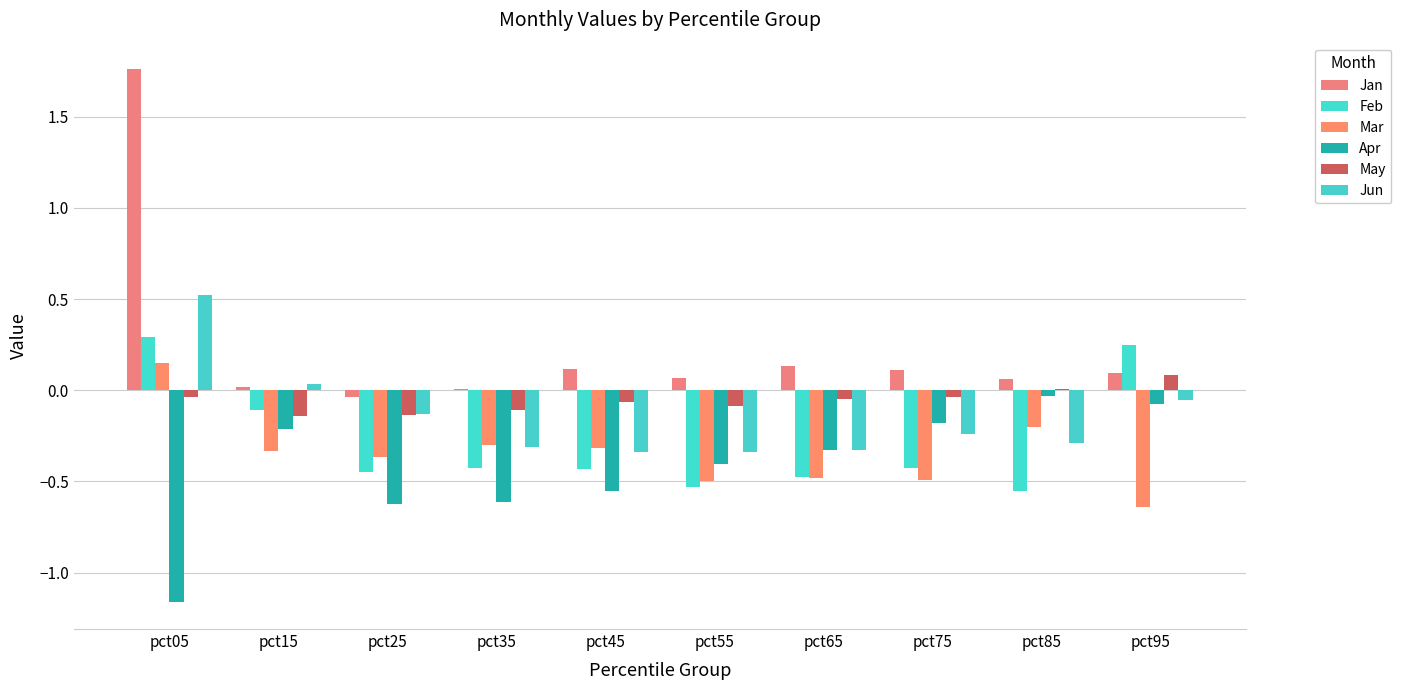

Rank the categories by Feb value from lowest to highest.

pct85, pct55, pct65, pct25, pct45, pct35, pct75, pct15, pct95, pct05